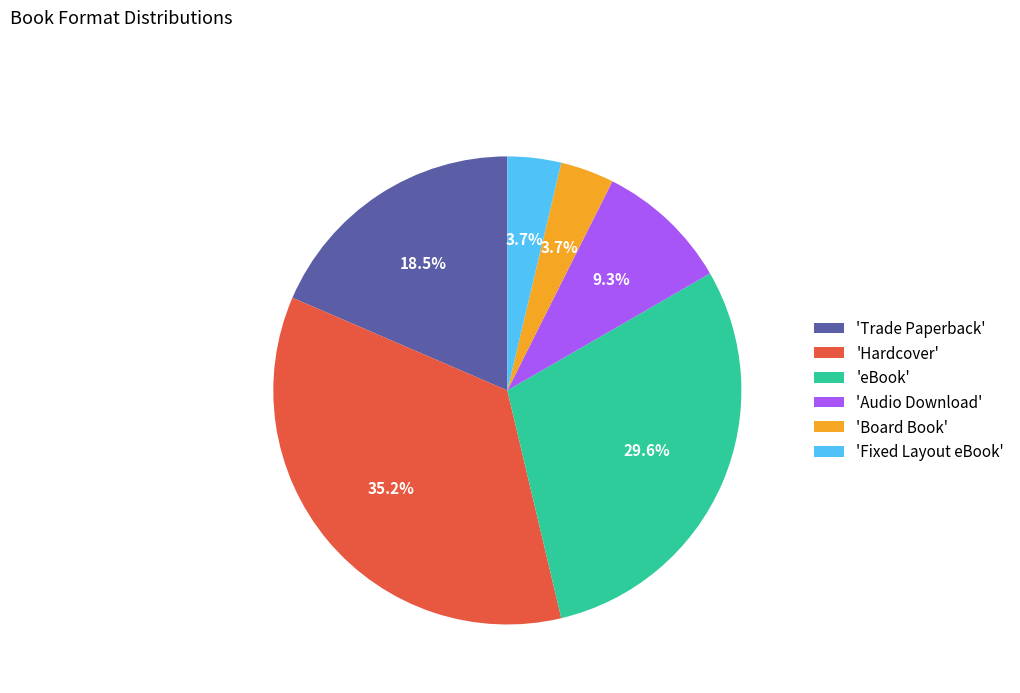

Which slice is the largest?

'Hardcover'